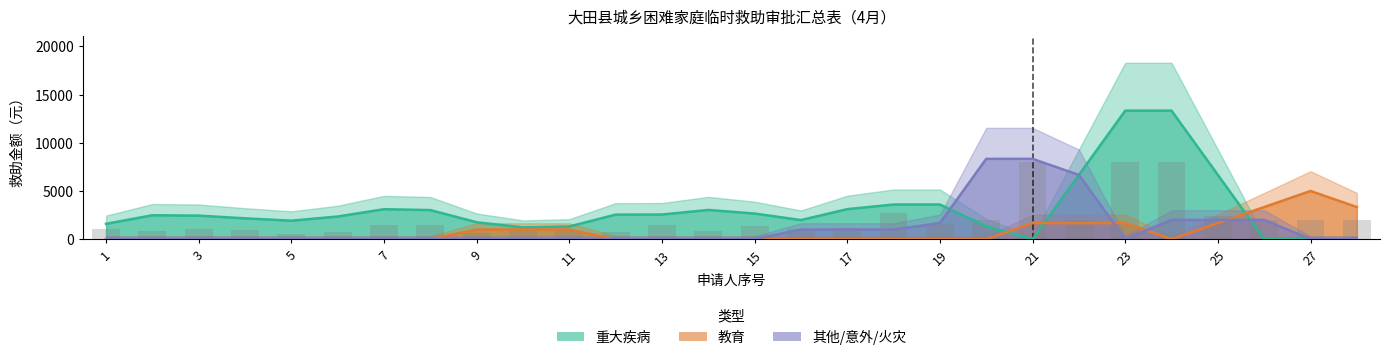

Rank the series at 2 from lowest to highest value.

教育, 其他/意外/火灾, 重大疾病